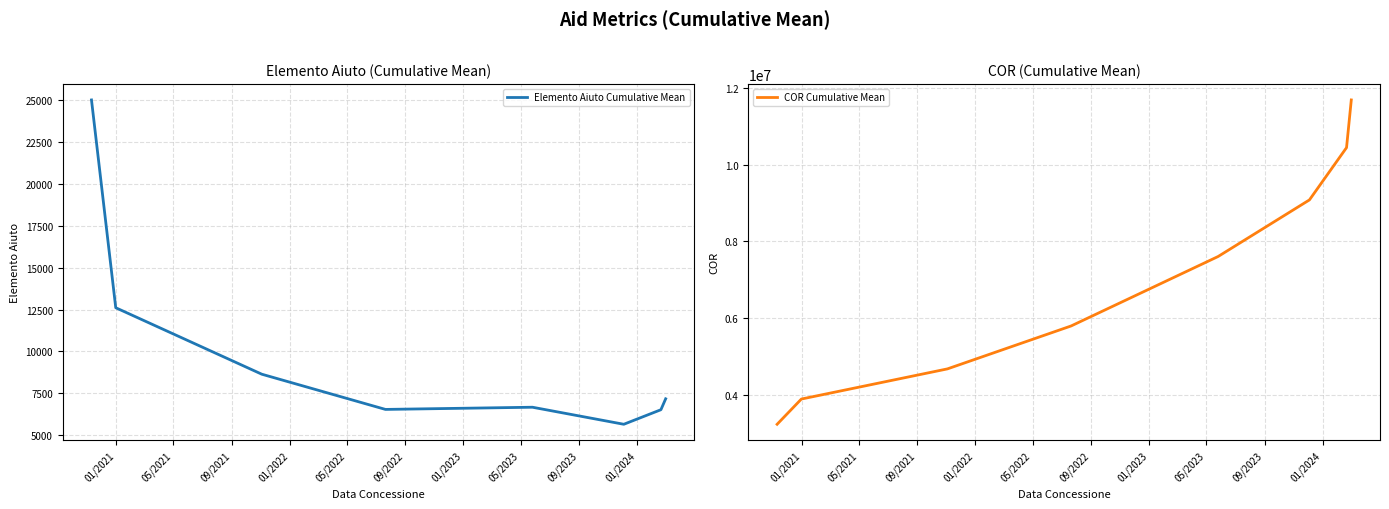

Reading left to right, transcribe all the data shown in this chart.

Elemento Aiuto Cumulative Mean: 25000.0	12606.0	8641.7	6541.2	6671.8	5655.3	6523.3	7174.2
COR Cumulative Mean: 3237450.0	3894115.5	4679252.3	5796703.8	7604713.8	9078460.2	10439566.9	11681047.8